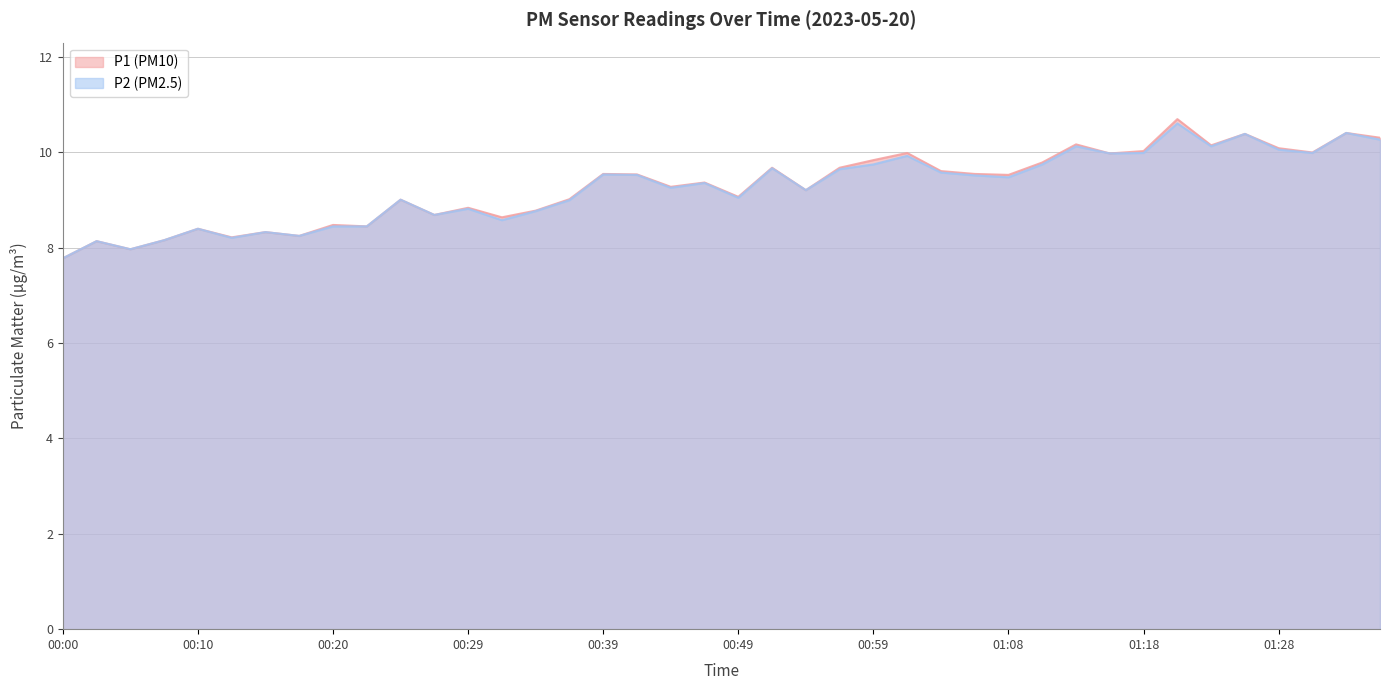

How many categories are shown in the chart?

40